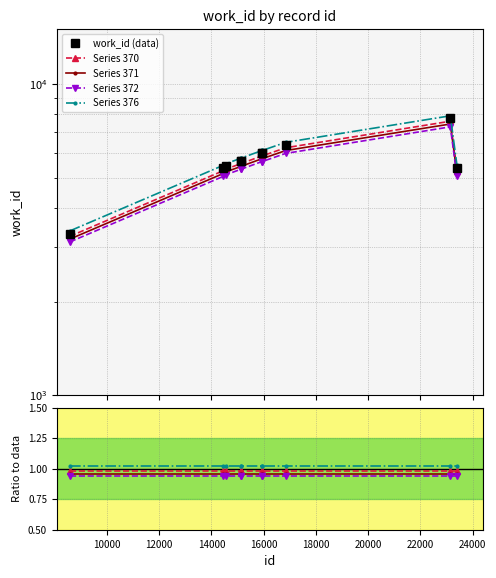

Is this an area chart (filled region under the line)?

No